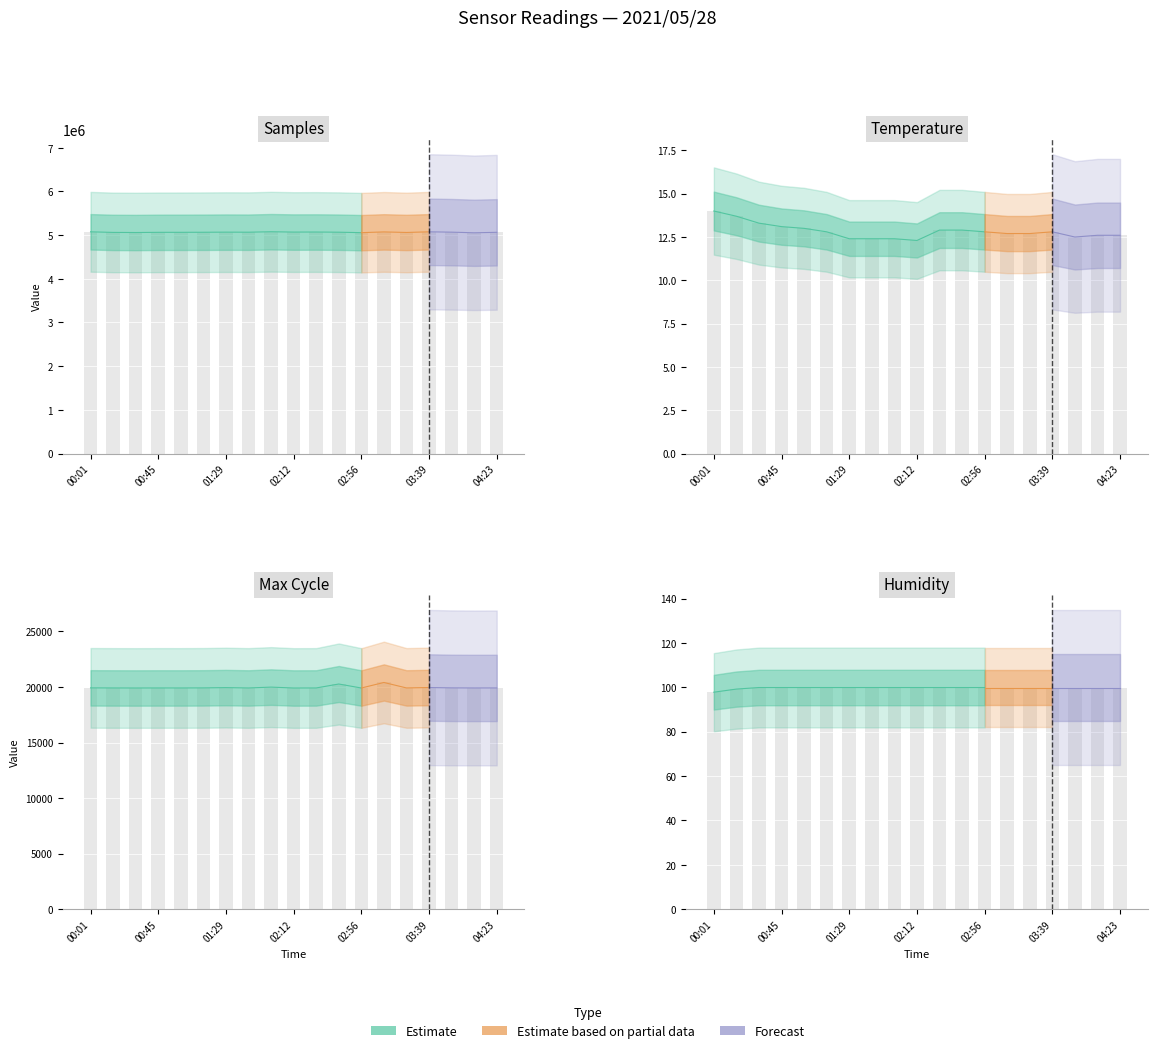

What is the sum of all Humidity values?

1895.3